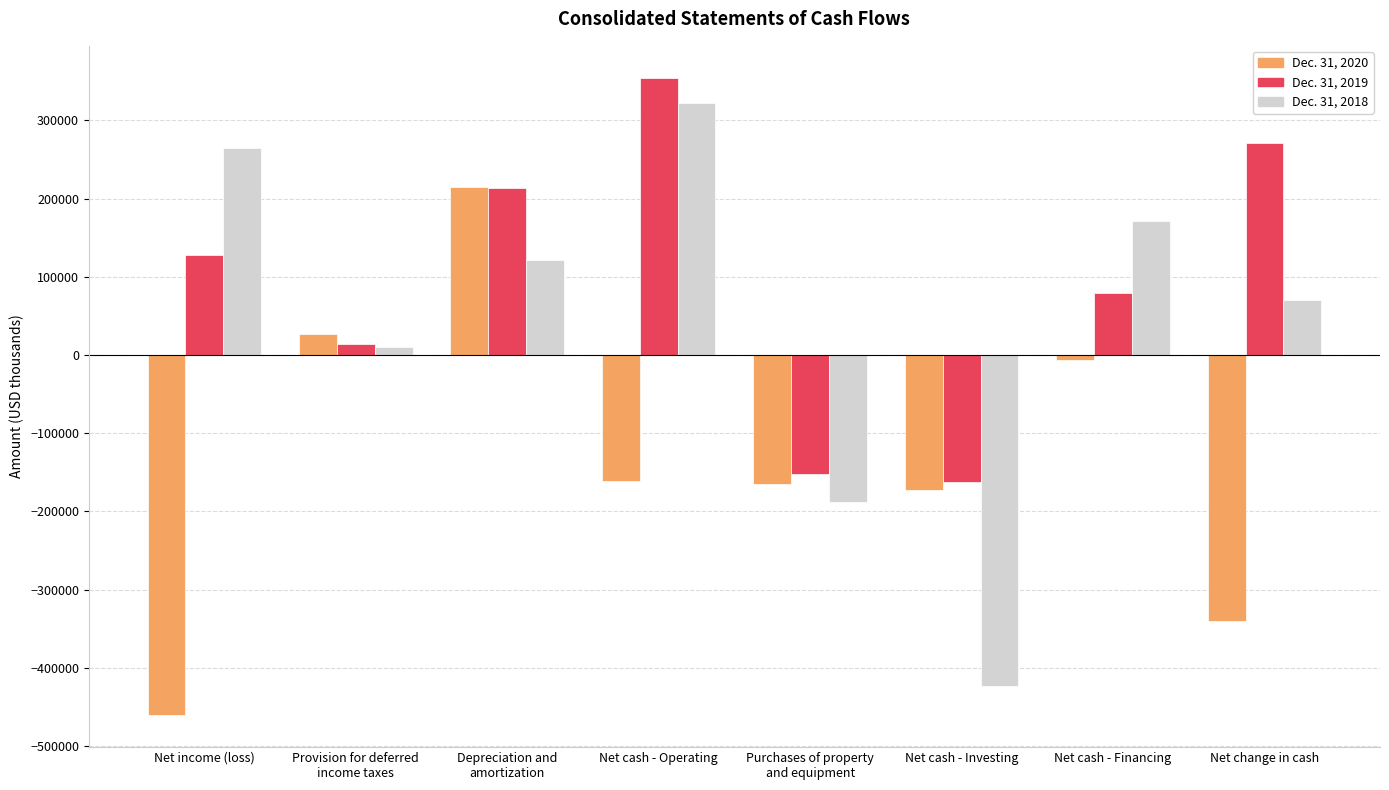

What are all the series names shown in the legend?

Dec. 31, 2020, Dec. 31, 2019, Dec. 31, 2018